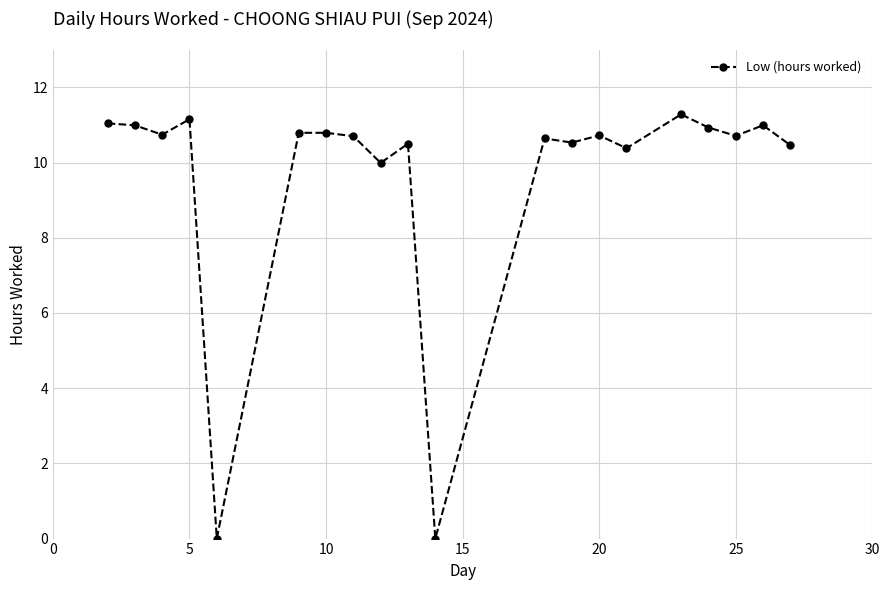

True or false: the data has more than 0 interior local peaks.

True